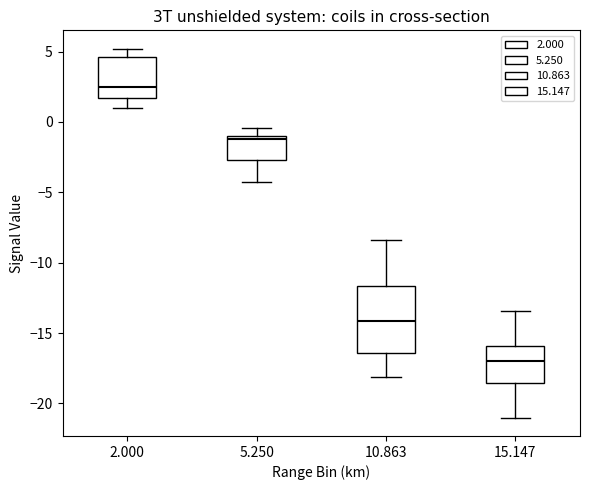

Reading left to right, transcribe this box plot: for each box, give where its median line is, the range the box spans, and where its two whiskers end, as read against the y-axis. The values are not printed on the chart, so give them approximately, as read against the axis.

2.000: median 2.5, box 1.5 to 4.5, whiskers 1.0 to 5.0
5.250: median -1.0 (just below the box's upper edge), box -2.5 to -1.0, whiskers -4.5 to -0.5
10.863: median -14.0, box -16.5 to -11.5, whiskers -18.0 to -8.5
15.147: median -17.0, box -18.5 to -16.0, whiskers -21.0 to -13.5